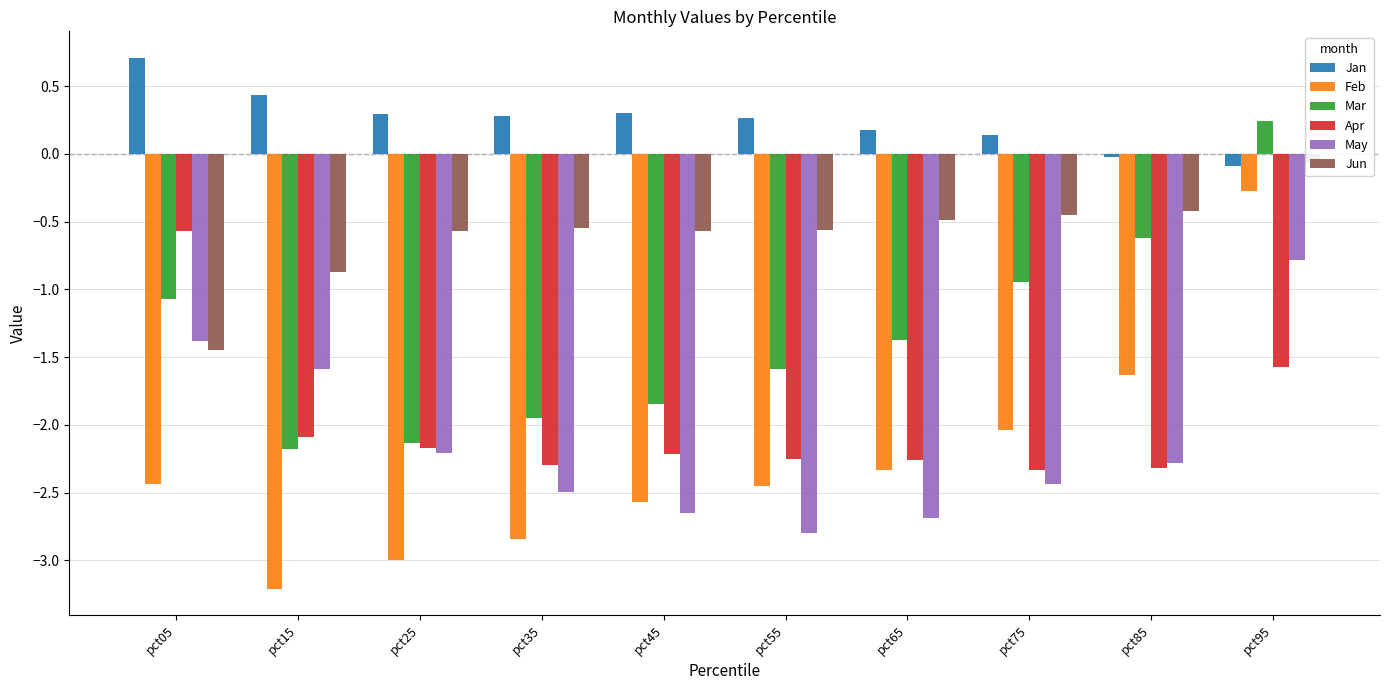

Which category has the lowest value in the Jan series?

pct95